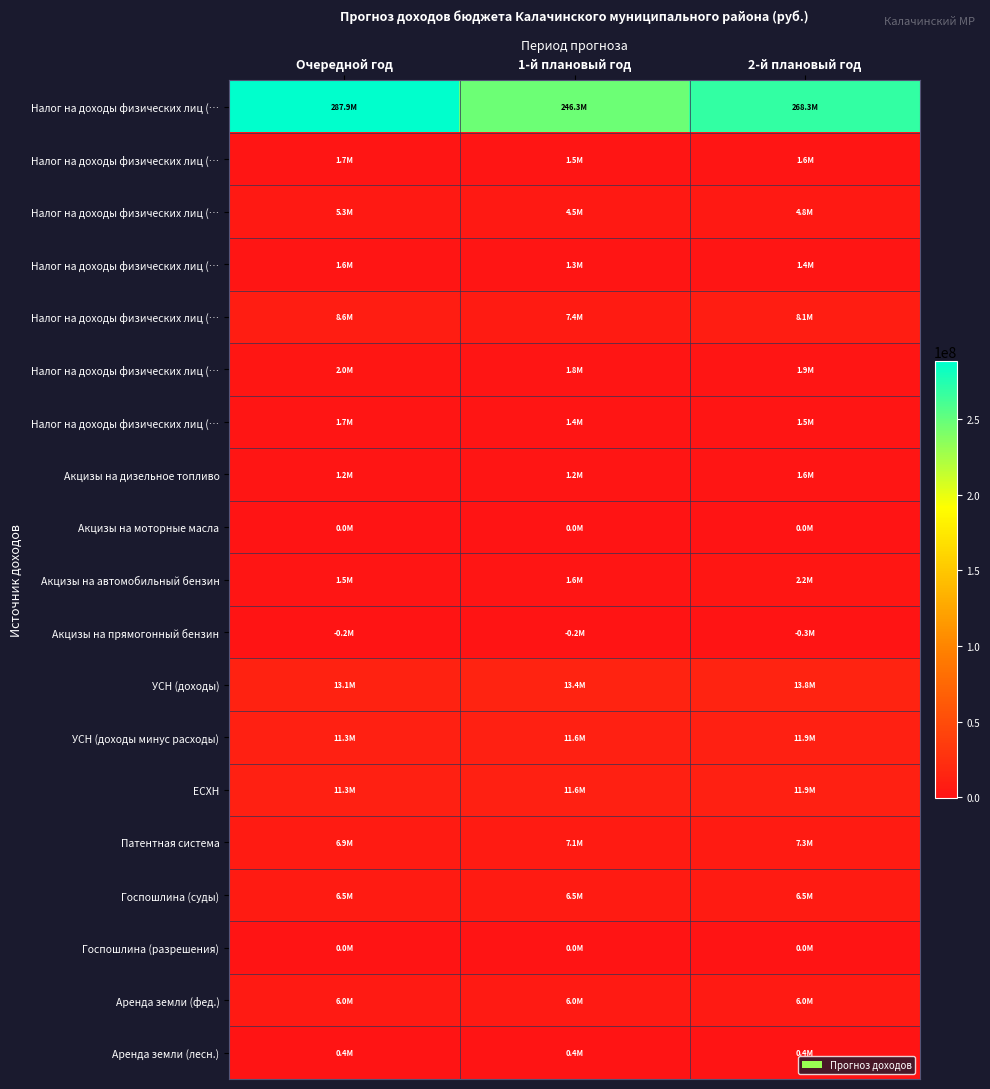

Count the number of data series in this chart.

19